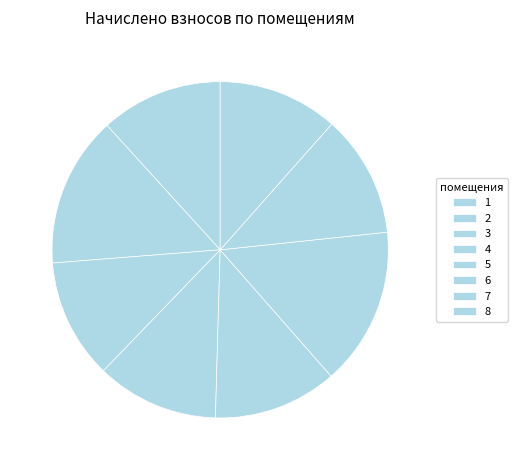

Do 2 and 7 together represent more than half of the pie?

No